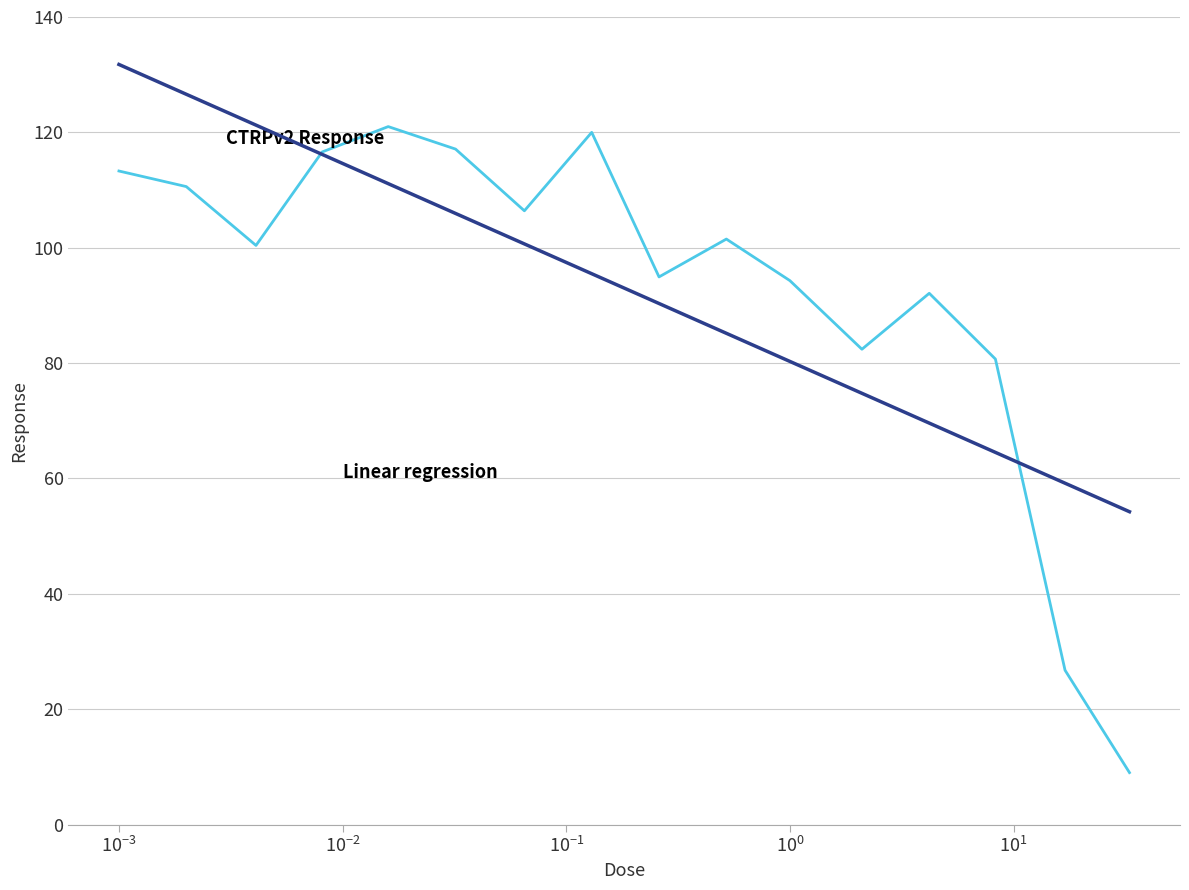

Is this an area chart (filled region under the line)?

No